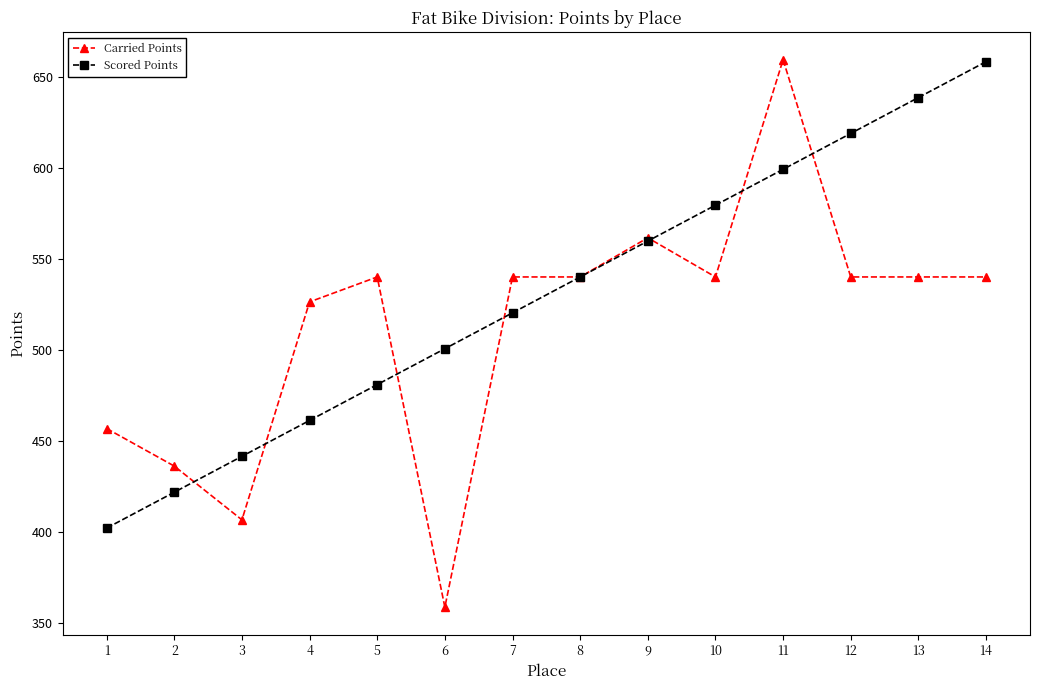

Between 6 and 8, which series saw the biggest shift?

Carried Points